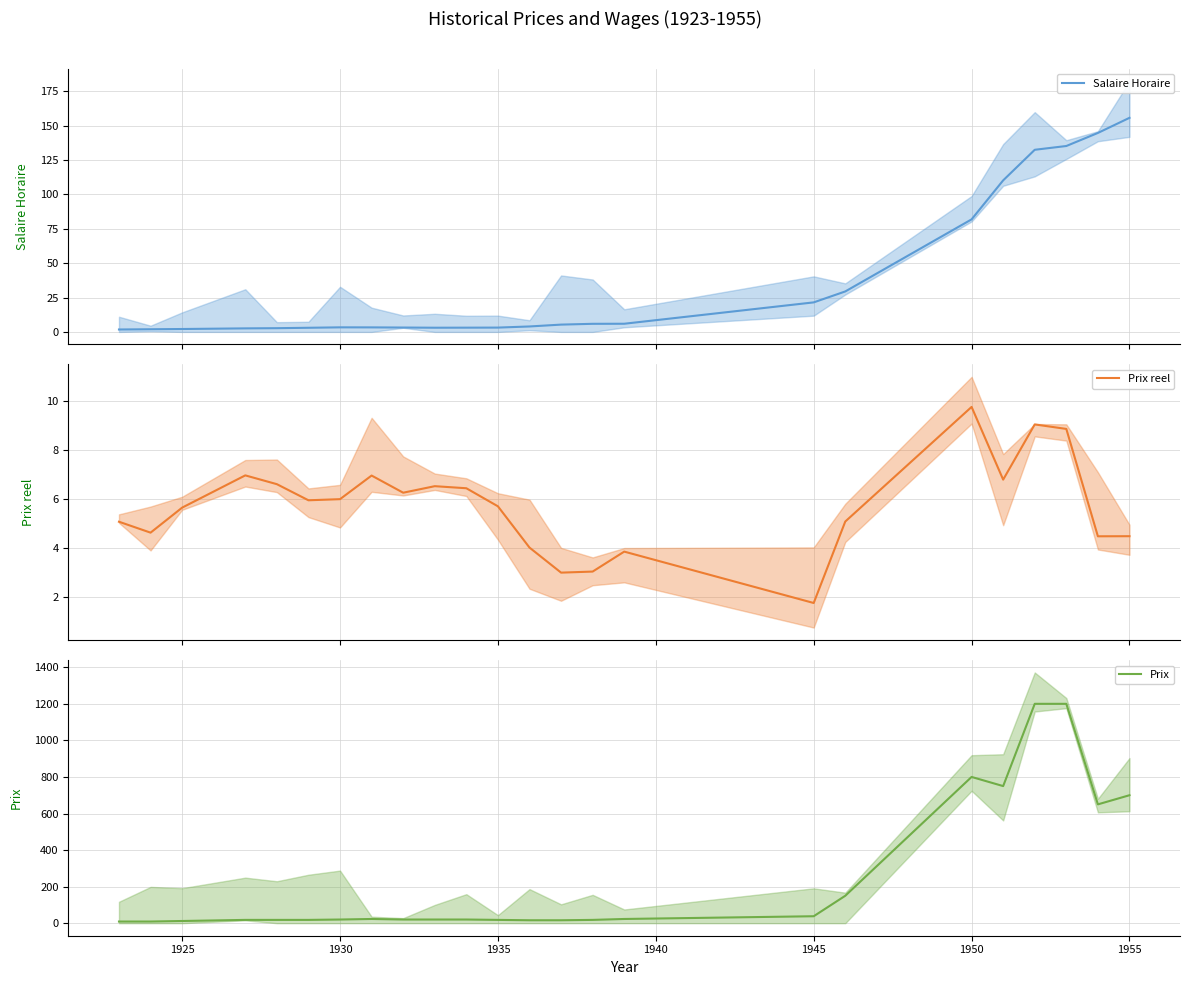

What is the average value of the Prix reel series?

5.7